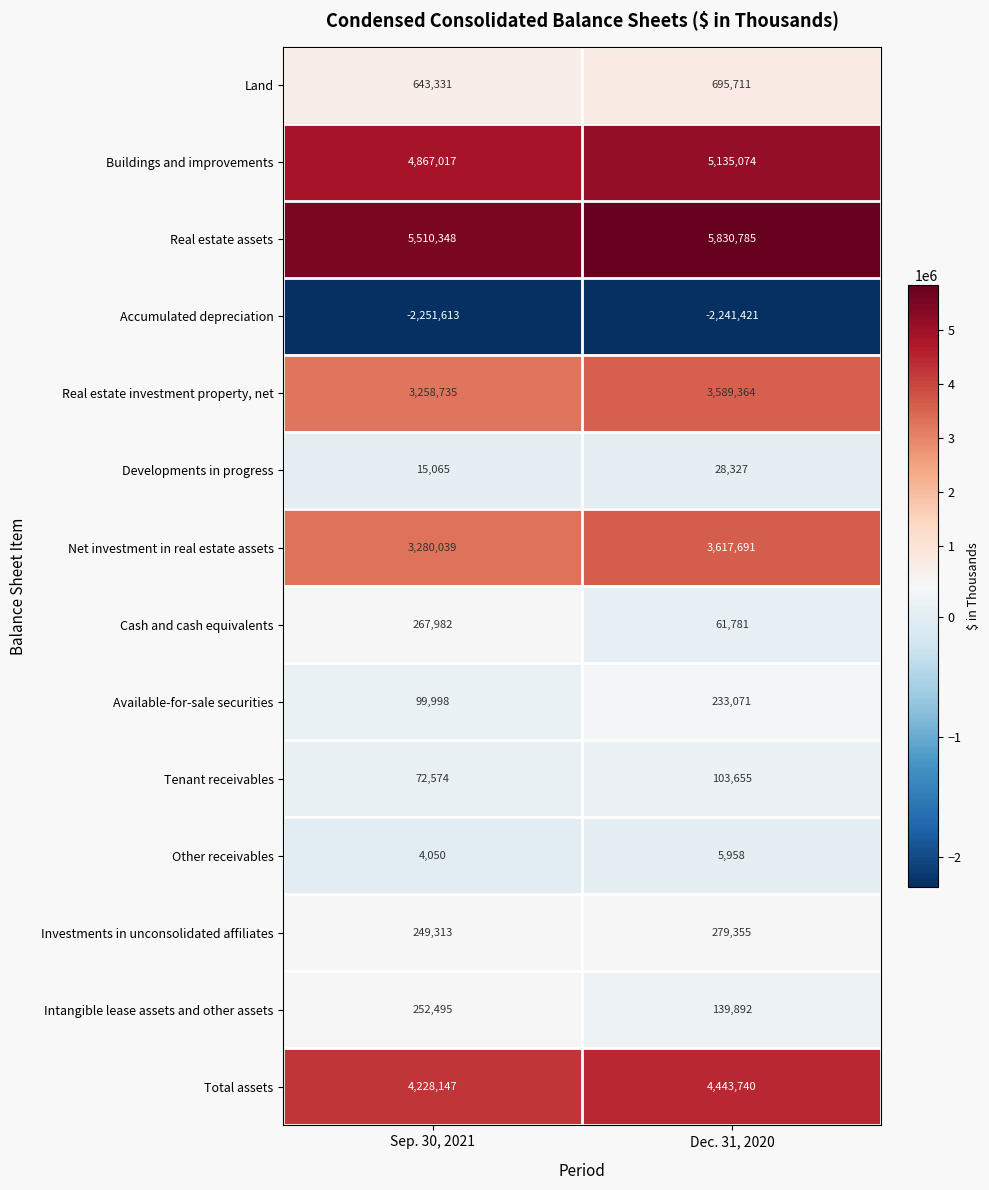

Which label corresponds to the smallest value in the chart?

Sep. 30, 2021